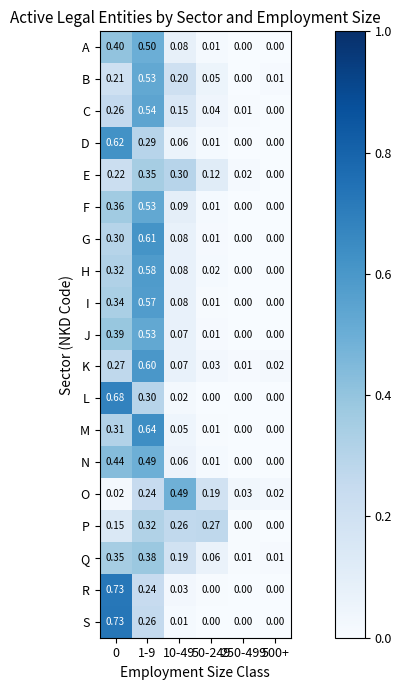

Which series changed the most between 10-49 and 250-499?

O